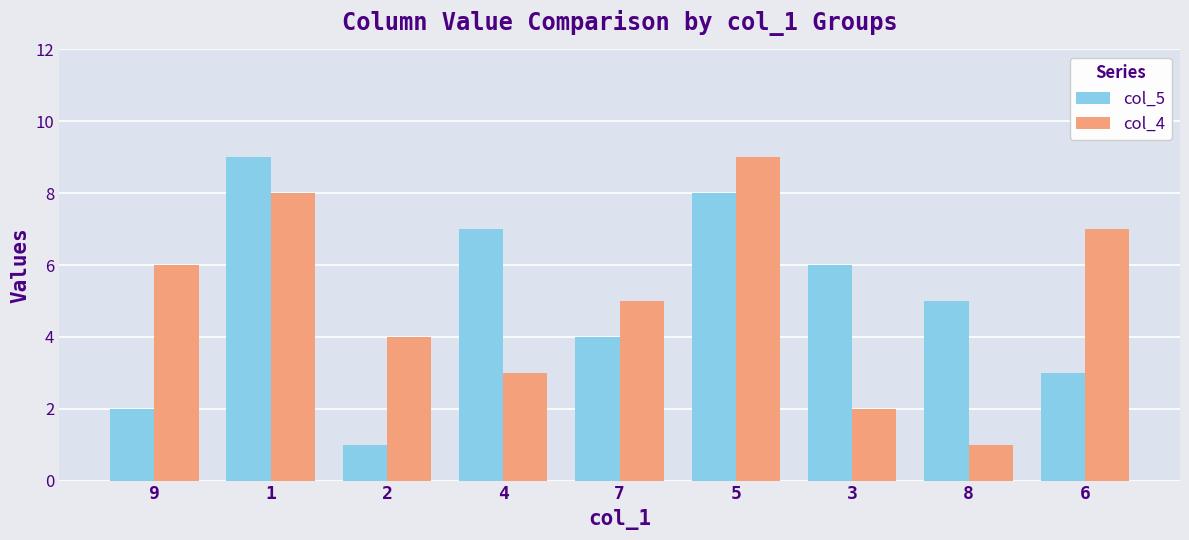

The value of col_5 at 9 is 2. True or false?

True